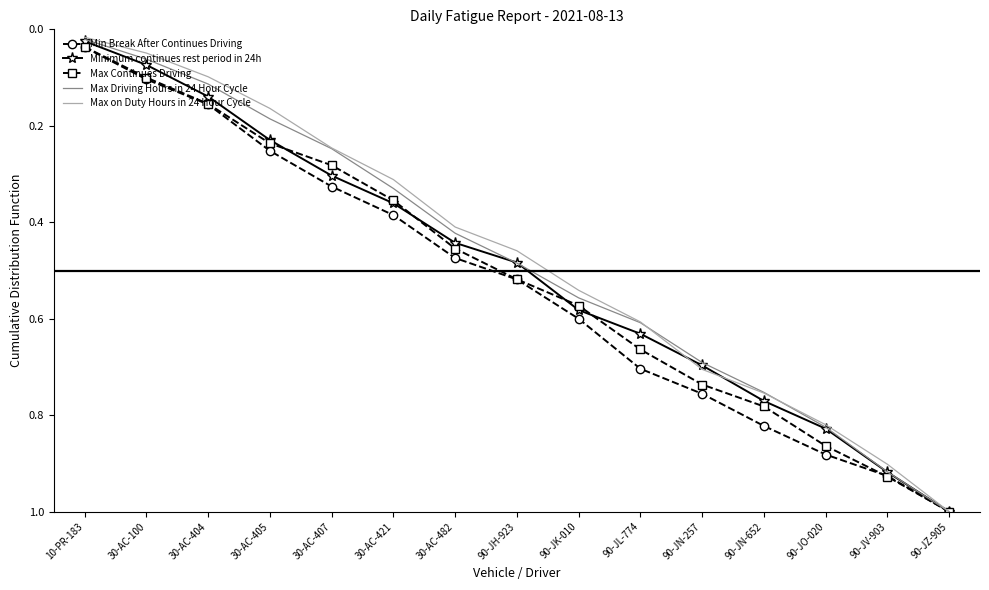

Is the value of Max Driving Hours in 24 Hour Cycle at 90-JL-774 greater than the value of Max on Duty Hours in 24 Hour Cycle at 90-JO-020?

No